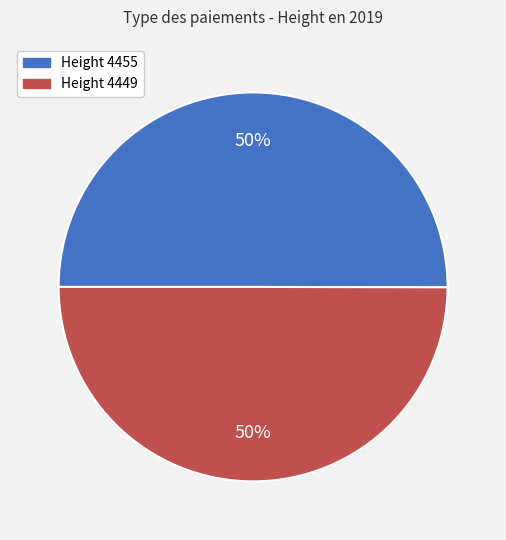

To the nearest percent, what is the average slice percentage?

50%